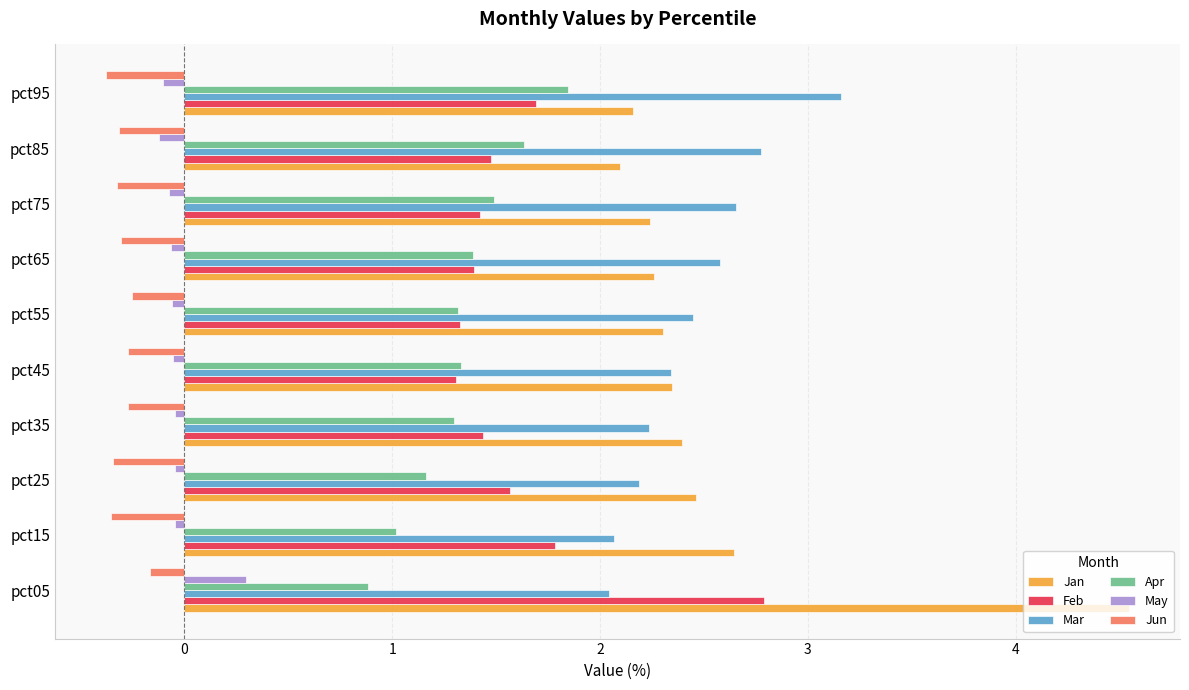

At how many categories does at least one series exceed 1?

10